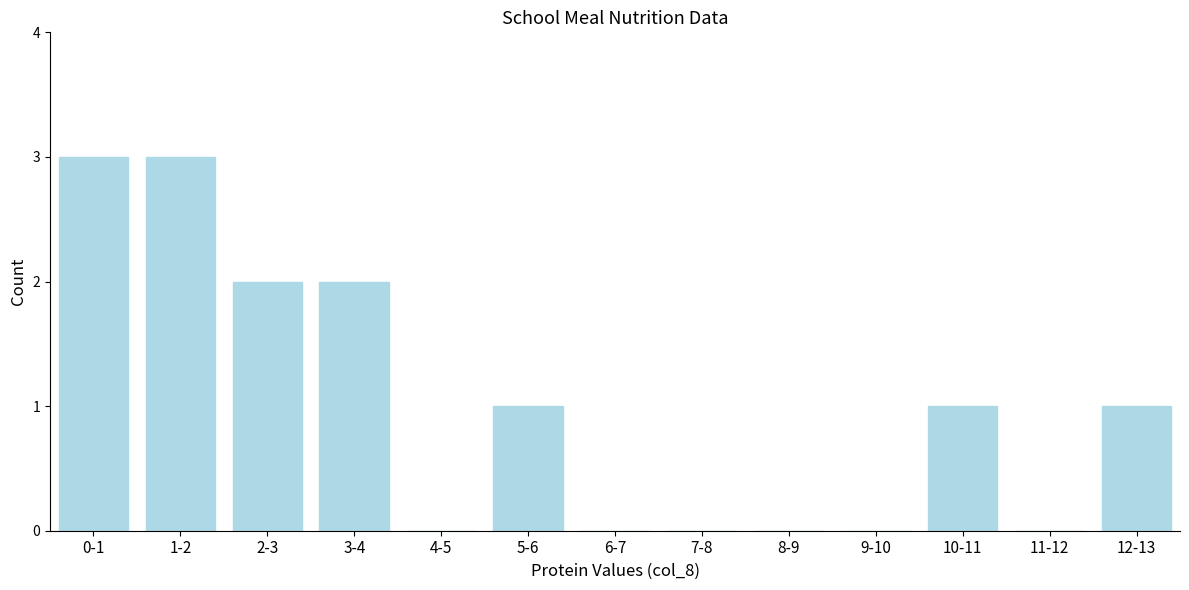

What is the sum of all values?

13